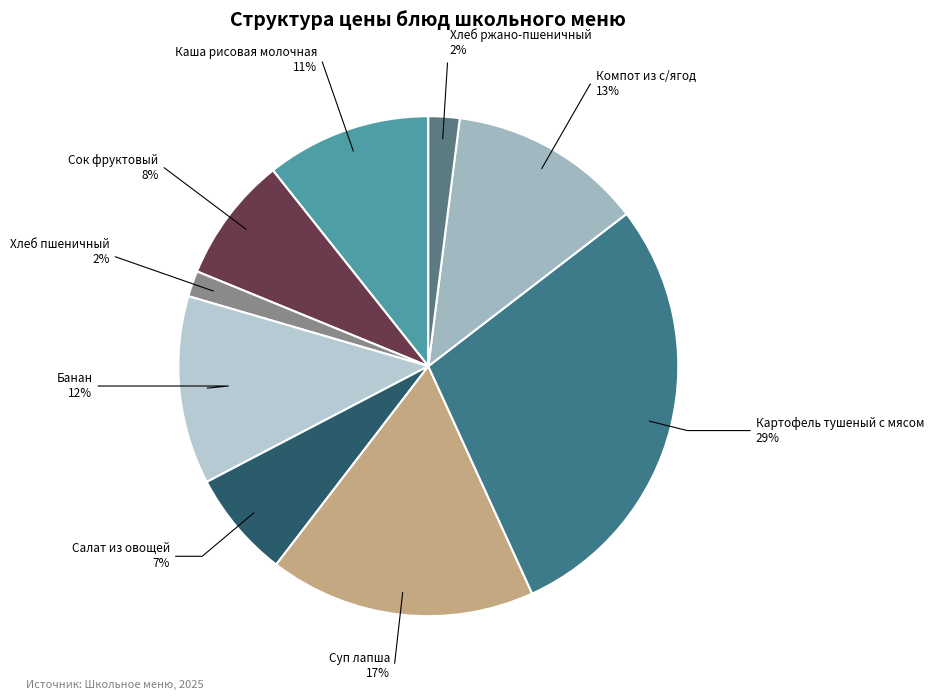

Which slice is the smallest?

Хлеб пшеничный